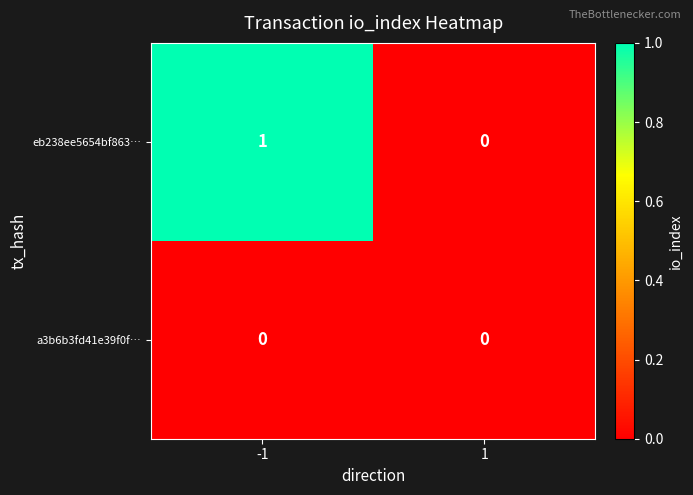

Which series changed the most between -1 and 1?

eb238ee5654bf863…